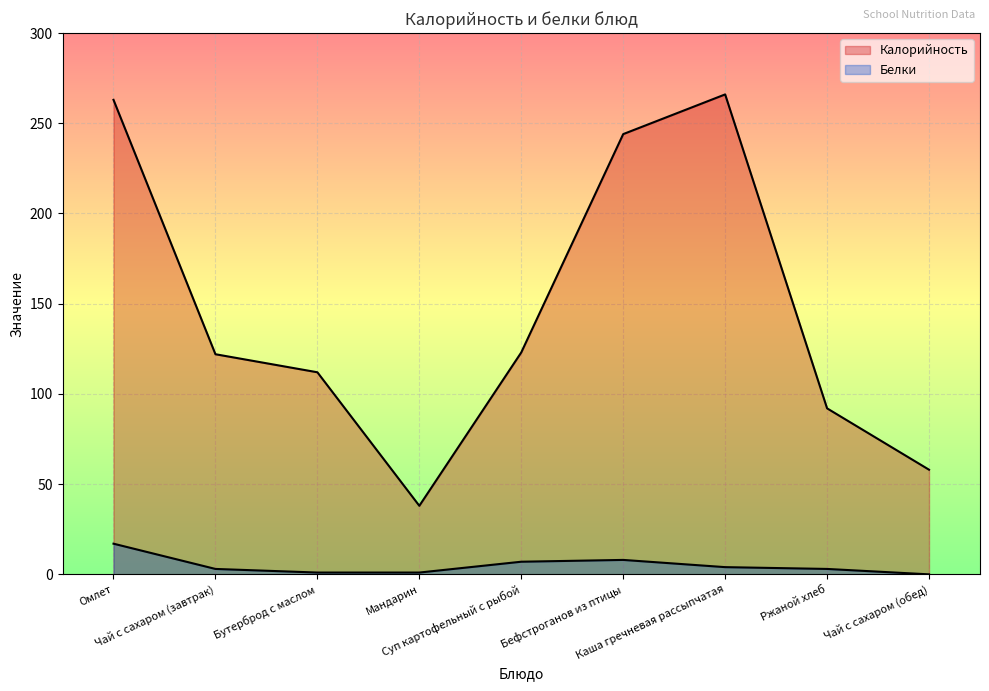

True or false: Белки and Калорийность intersect in this chart.

False